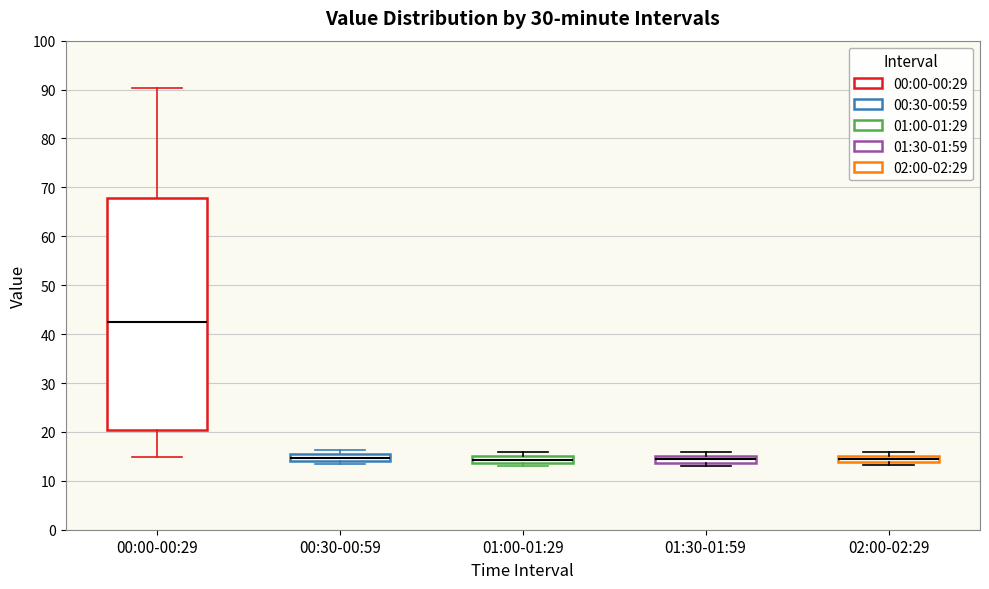

Comparing the boxes themselves (not the whiskers), which one is the tallest?

00:00-00:29